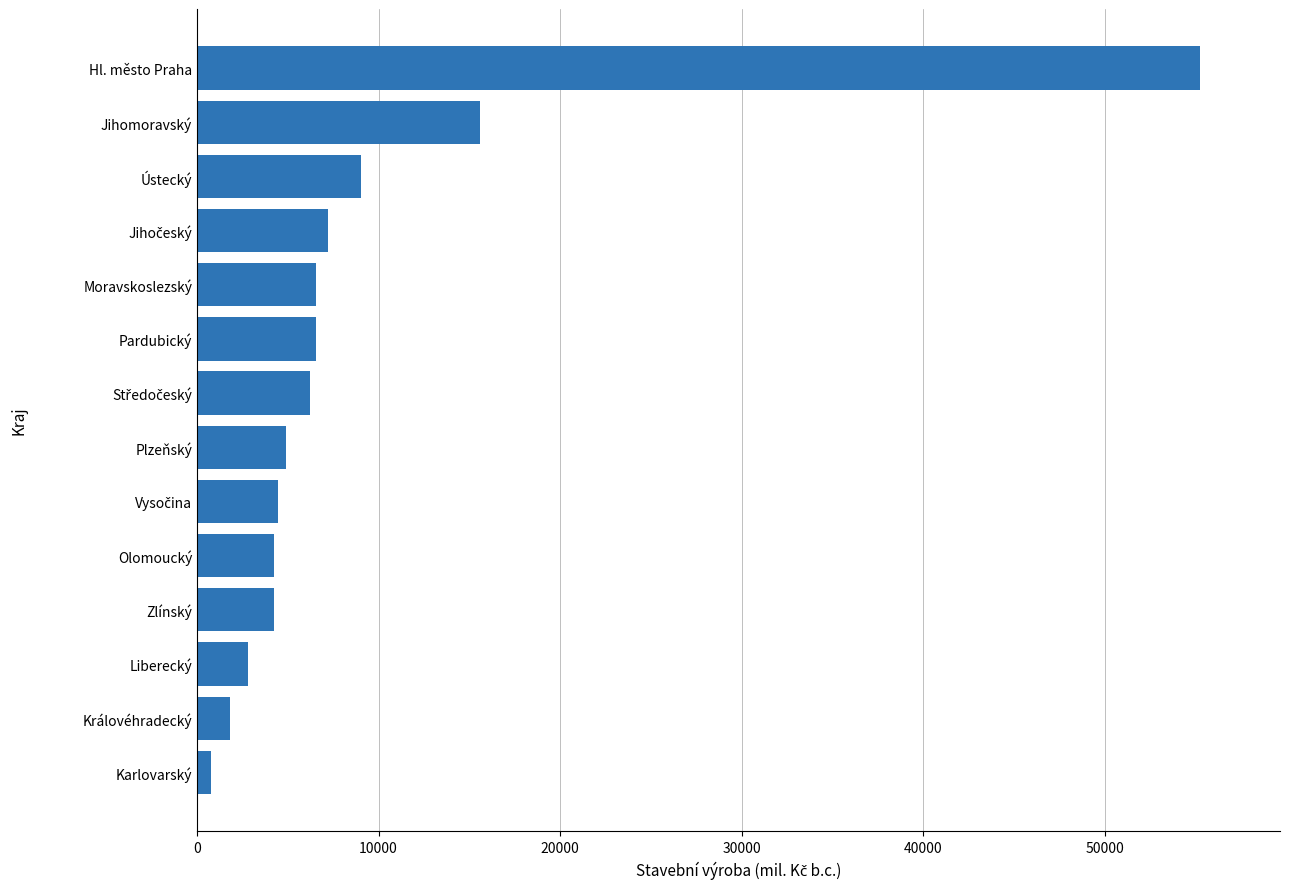

The chart shows a value of 4891 at Plzeňský. True or false?

True